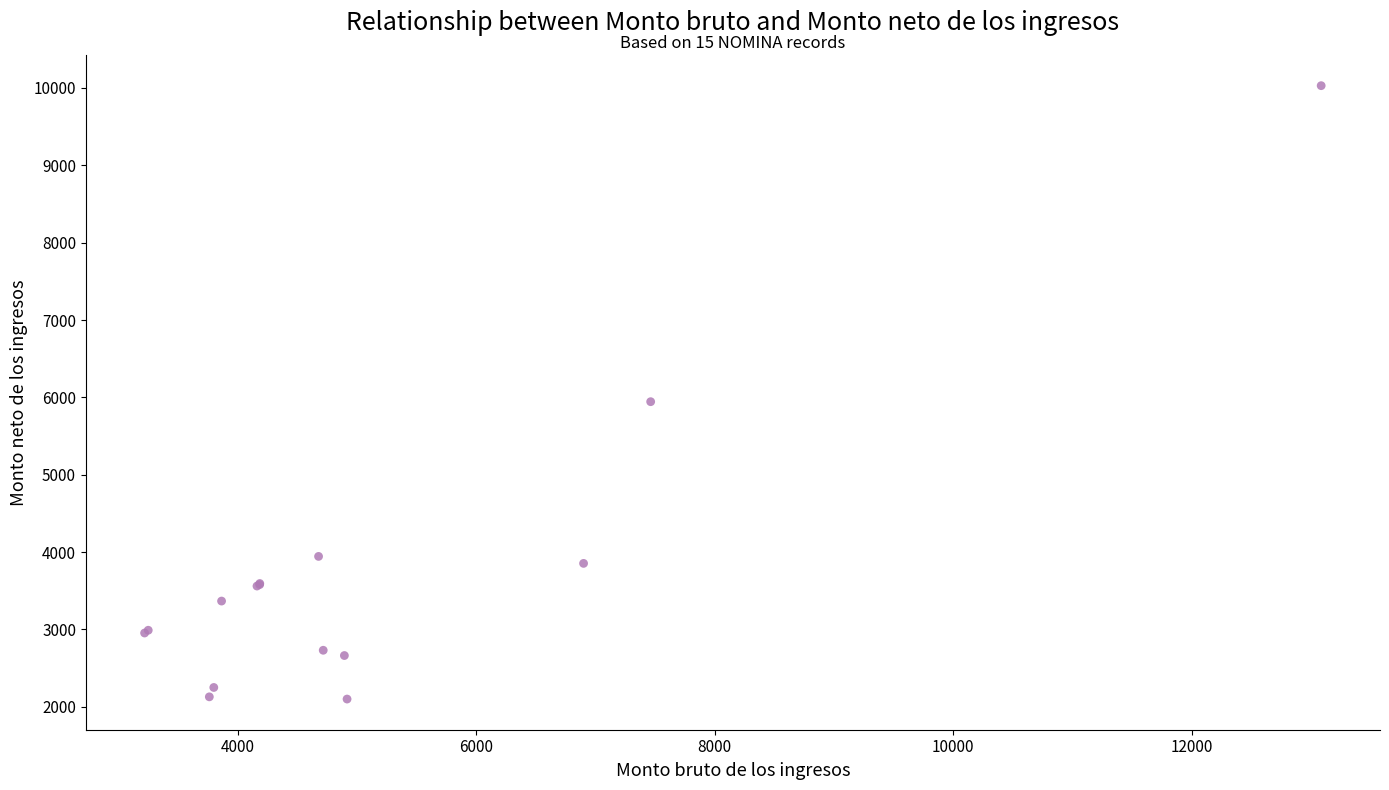

What Y value in the scatter plot is closest to 6064?

5944.4